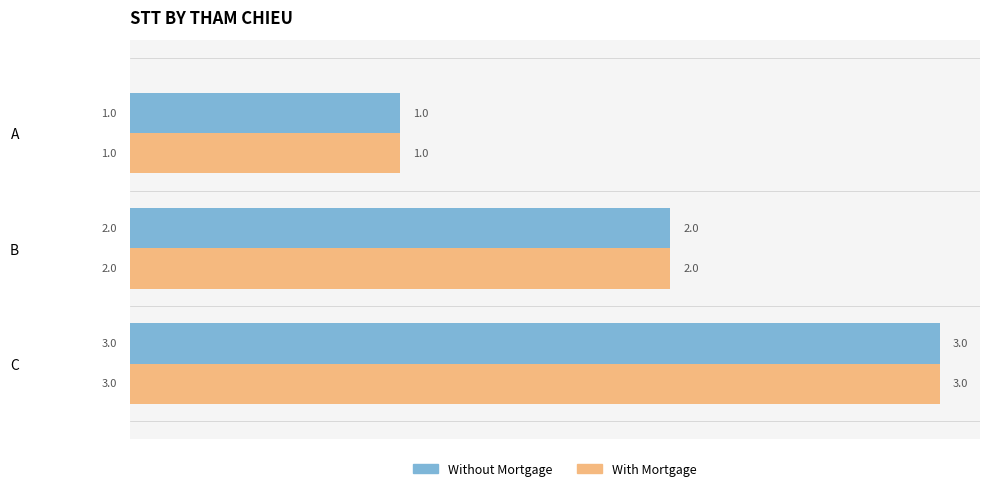

What are all the series names shown in the legend?

Without Mortgage, With Mortgage